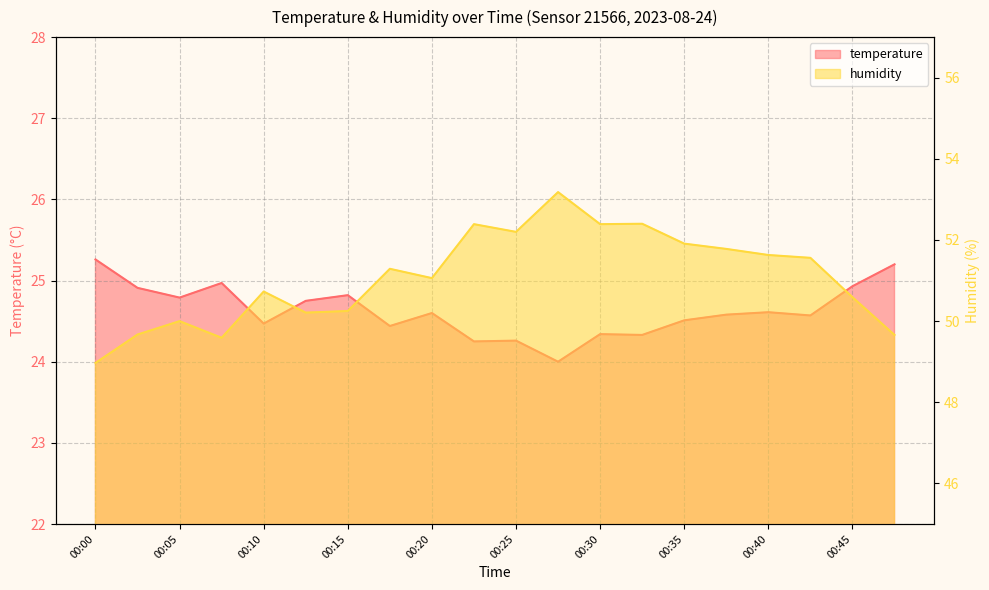

Reading left to right, list all the values displayed in this chart.

temperature: 00:00=25.3	00:03=24.9	00:05=24.8	00:08=25.0	00:10=24.5	00:13=24.8	00:15=24.8	00:18=24.4	00:20=24.6	00:23=24.2	00:25=24.3	00:28=24.0	00:30=24.3	00:32=24.3	00:35=24.5	00:37=24.6	00:40=24.6	00:42=24.6	00:45=24.9	00:47=25.2
humidity: 00:00=49.0	00:03=49.7	00:05=50.0	00:08=49.6	00:10=50.7	00:13=50.2	00:15=50.2	00:18=51.3	00:20=51.1	00:23=52.4	00:25=52.2	00:28=53.2	00:30=52.4	00:32=52.4	00:35=51.9	00:37=51.8	00:40=51.6	00:42=51.6	00:45=50.6	00:47=49.7